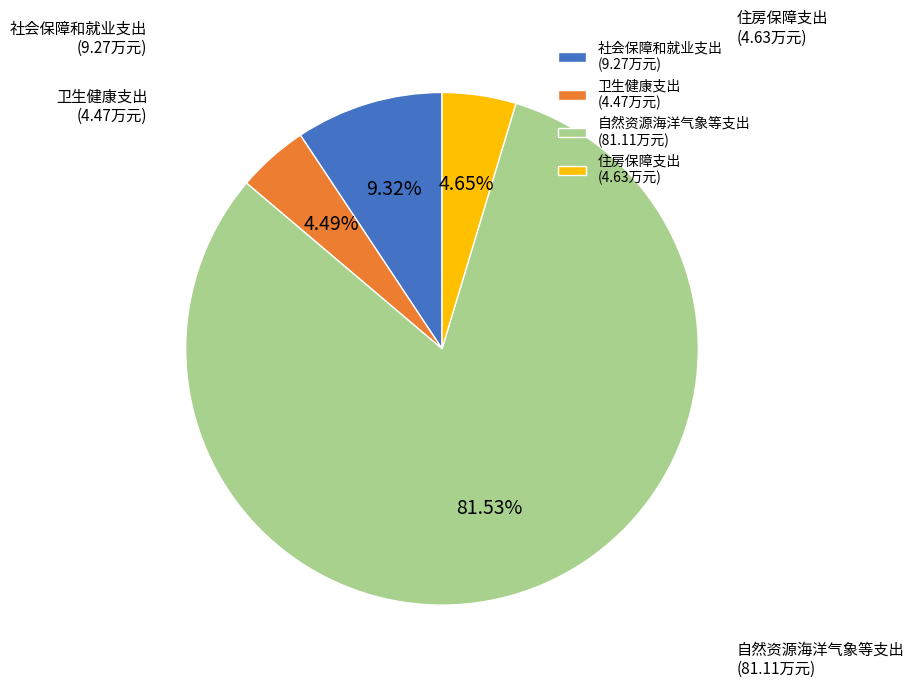

Which category has the biggest portion of the pie?

自然资源海洋气象等支出